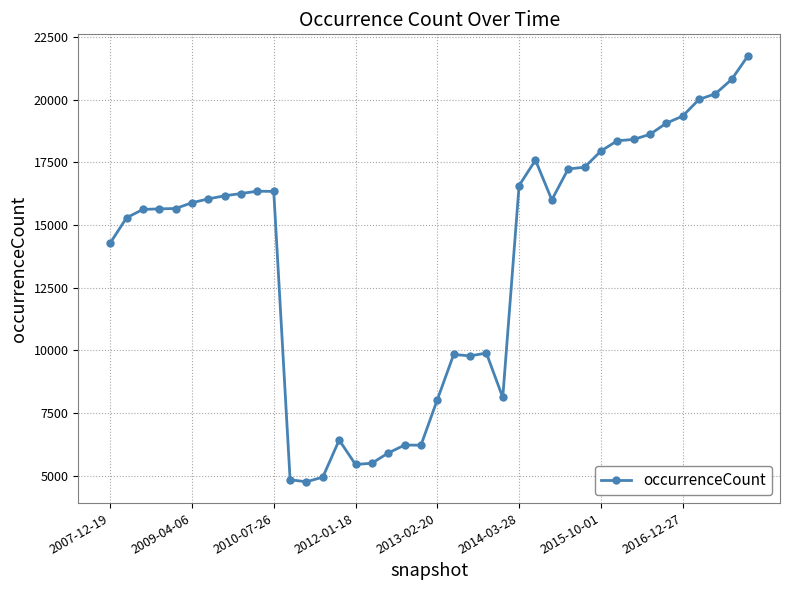

True or false: there are more than 0 points higher than both neighbors.

True